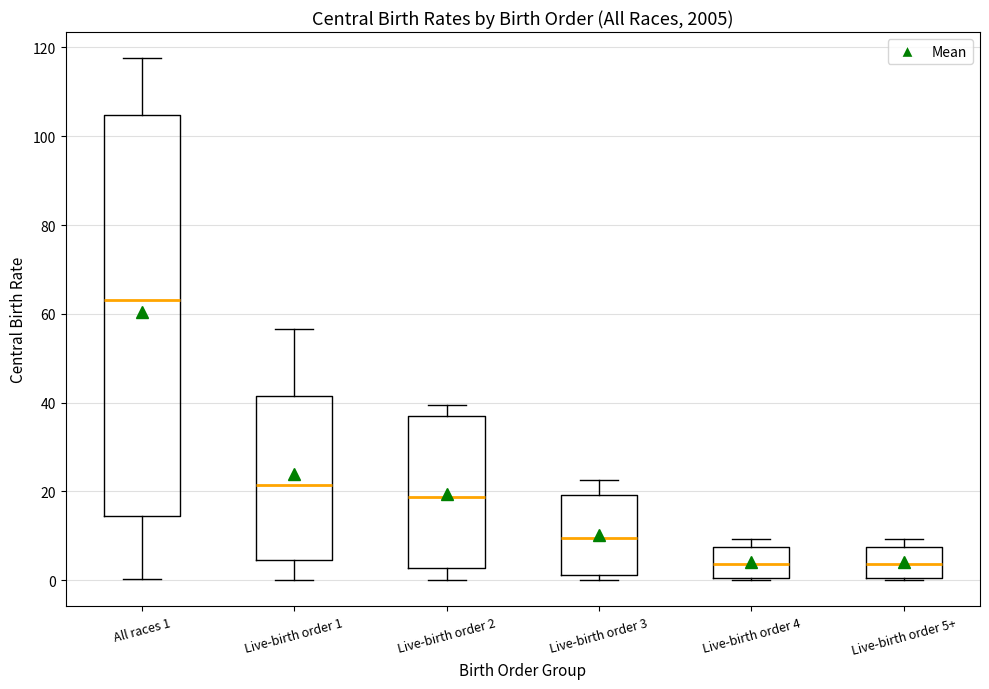

Which box has the highest median line?

All races 1